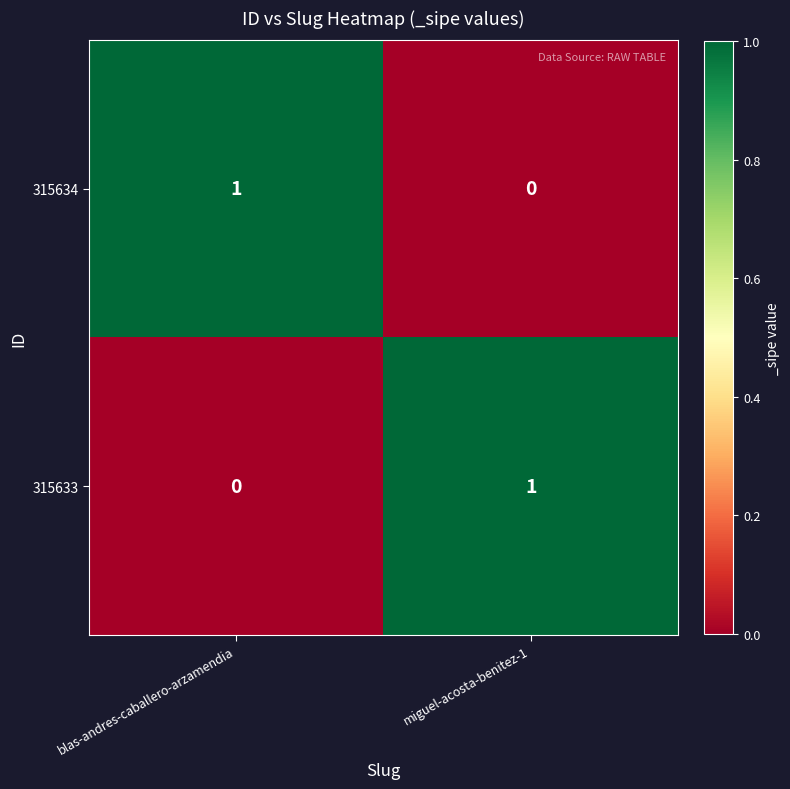

At blas-andres-caballero-arzamendia, list the series in order from largest to smallest.

315634, 315633